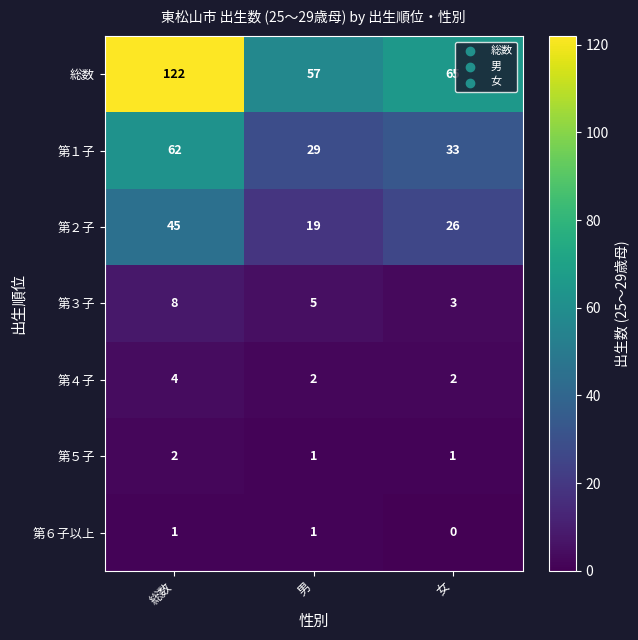

Is it true that 第５子 equals 0 at 女?

False